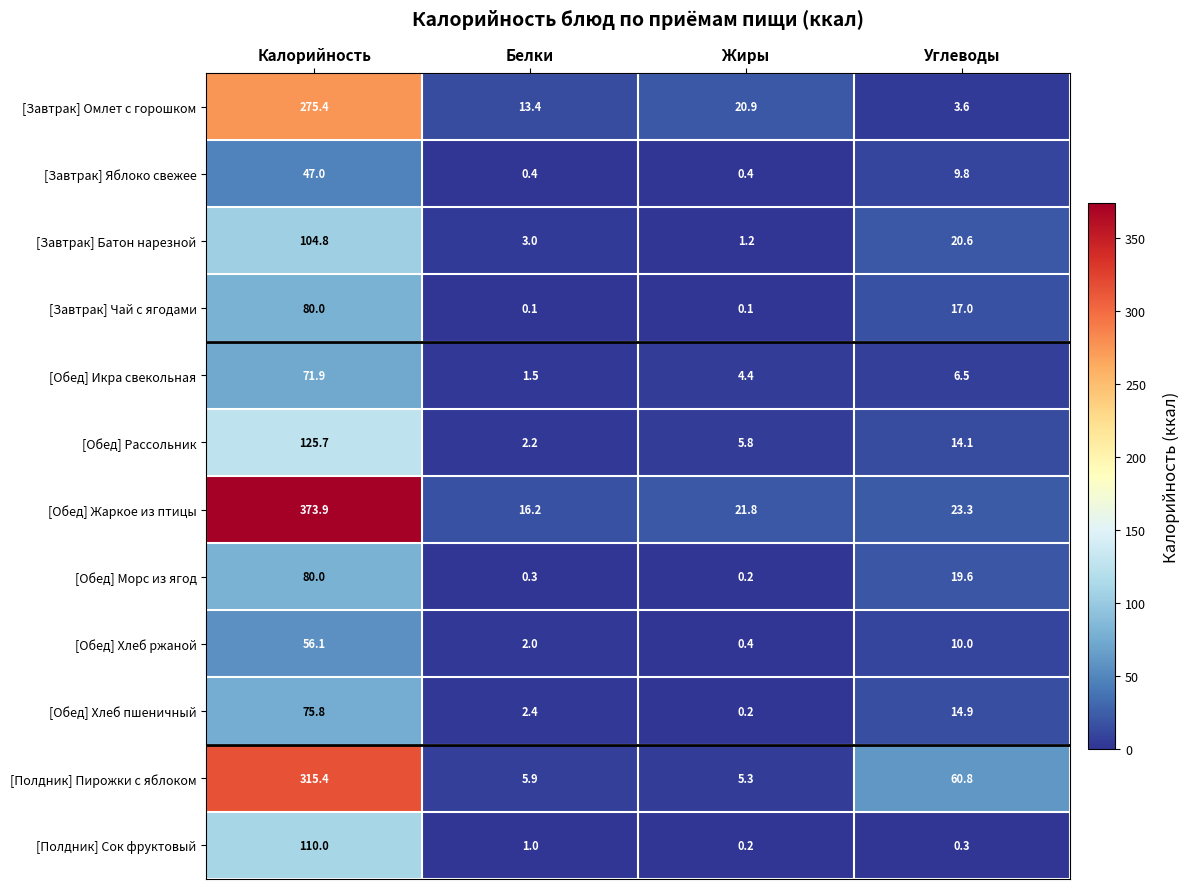

The value of [Полдник] Пирожки с яблоком at Калорийность is 112.3. True or false?

False